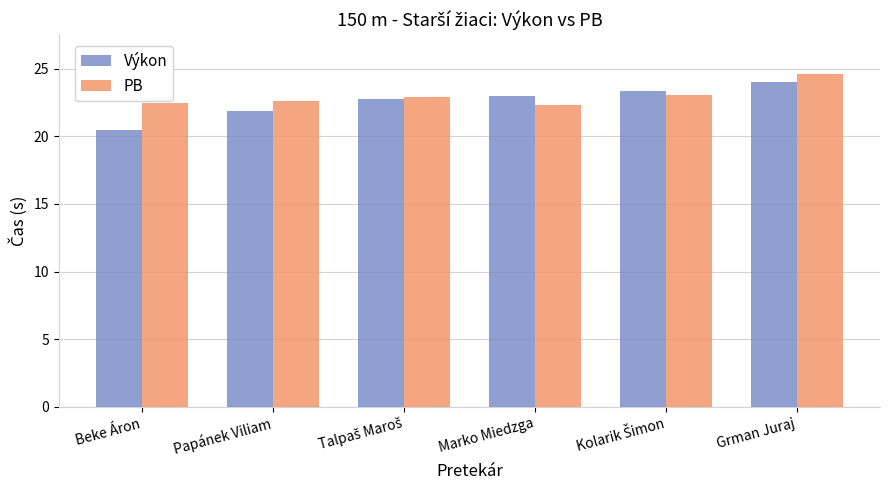

What is the sum of all Výkon values?

135.5